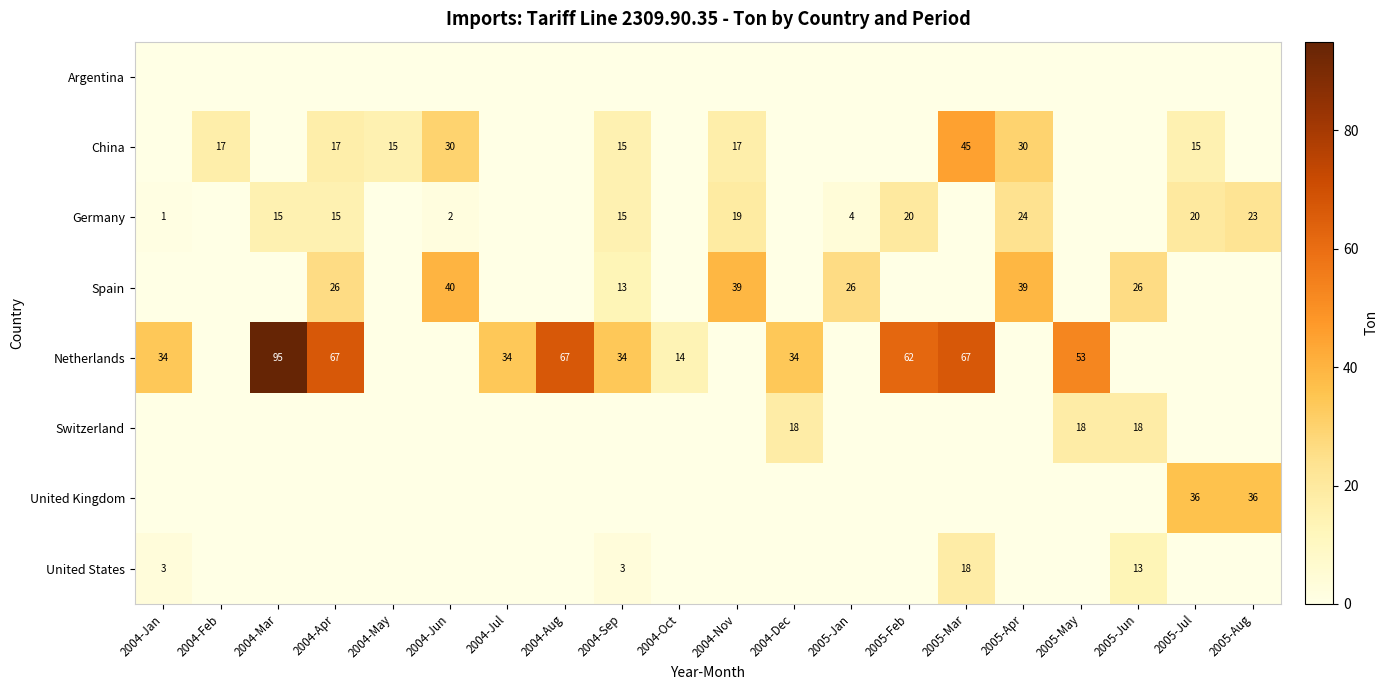

True or false: China has a value of 17 at 2004-Feb.

True